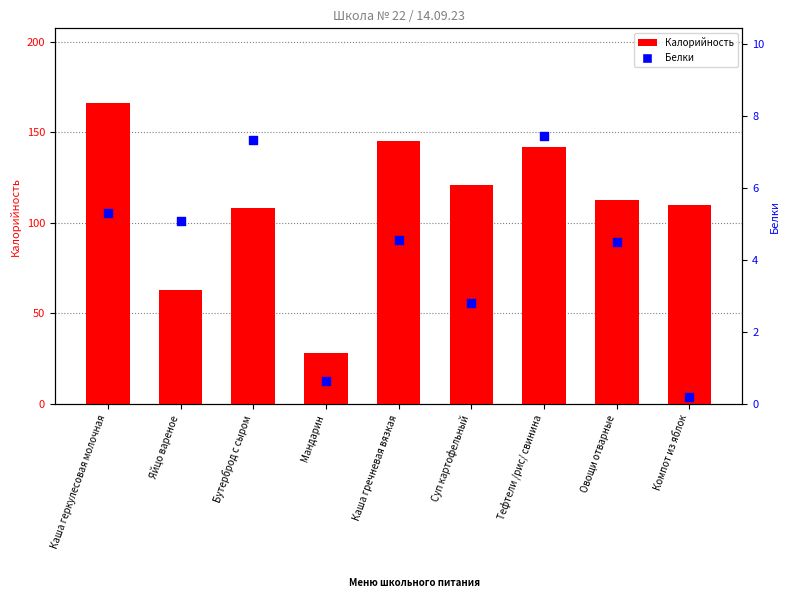

Which series has the largest total across all categories?

Калорийность